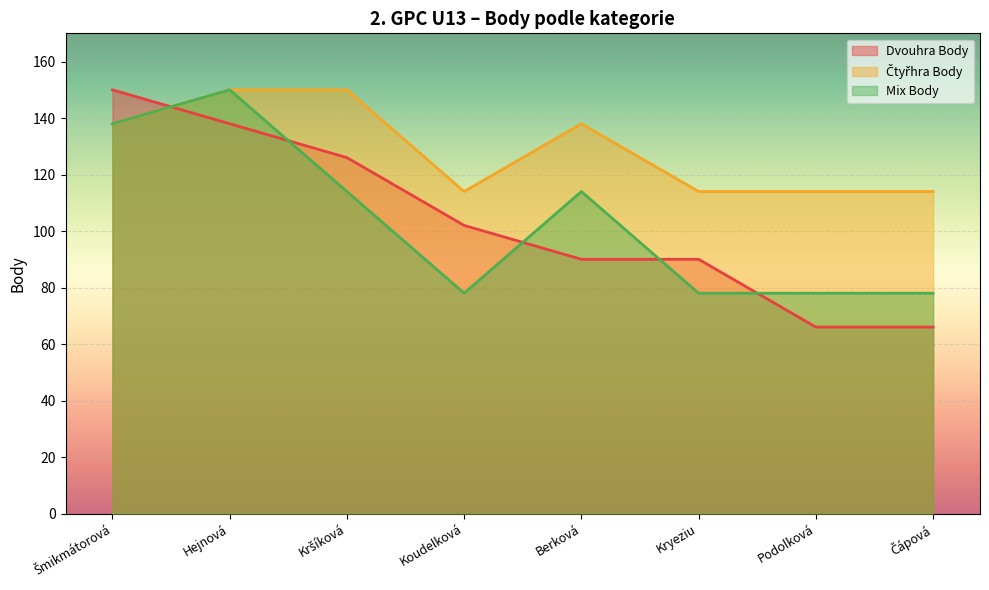

How many interior local valleys does the Mix Body series have?

1